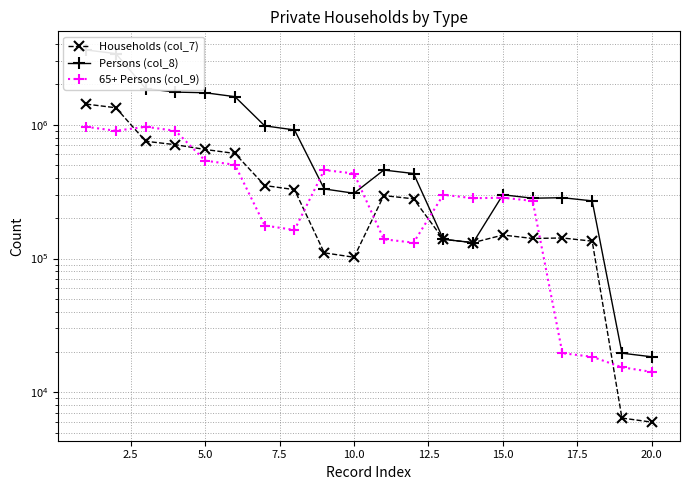

Rank the series by their maximum value, from lowest to highest.

65+ Persons (col_9), Households (col_7), Persons (col_8)